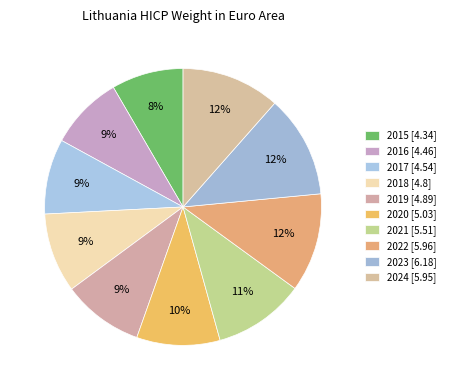

To the nearest percent, what percentage of the pie is 2017?

9%